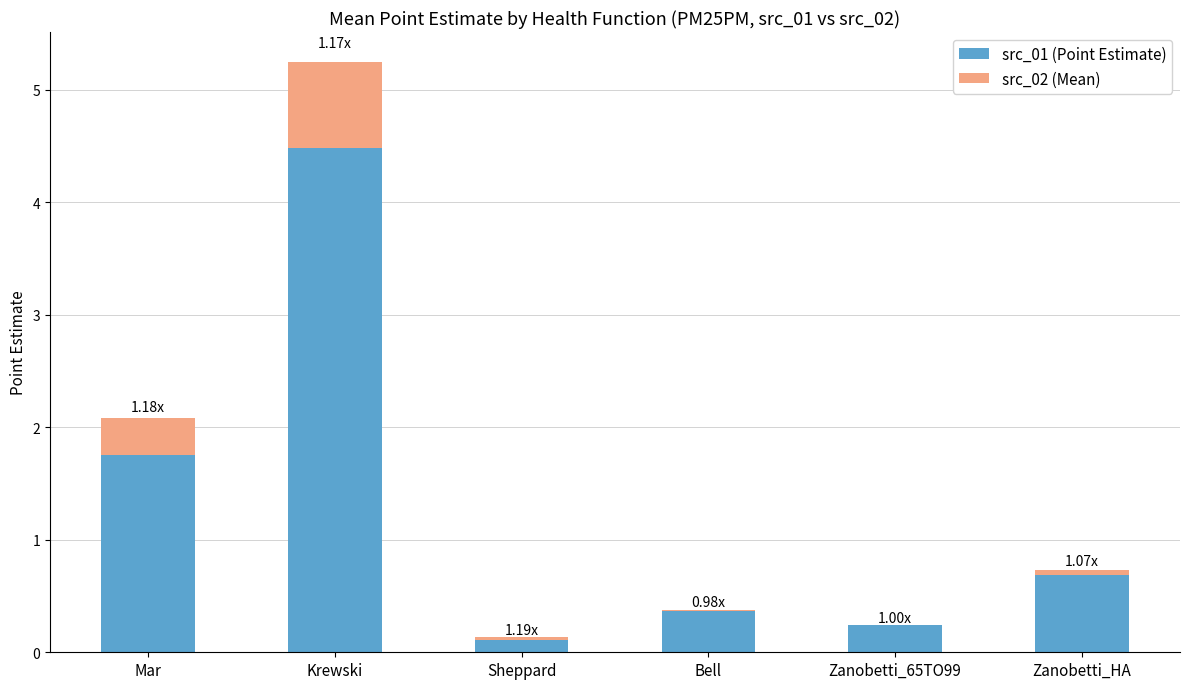

How many bars are there in total?

12